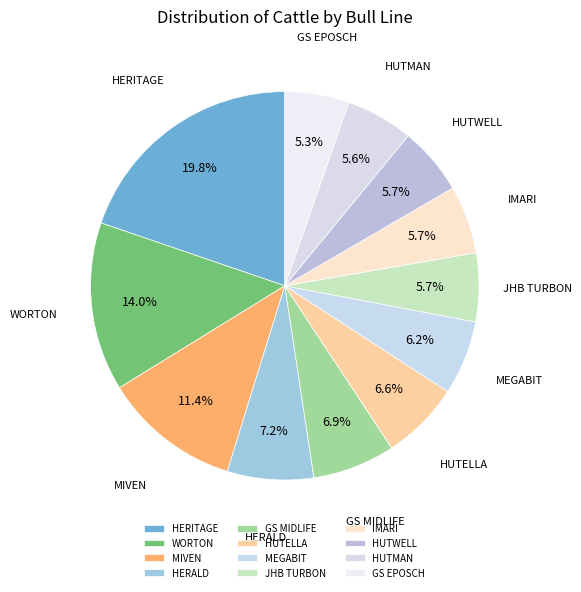

What percentage do HUTELLA and HUTMAN together represent?

12.2%